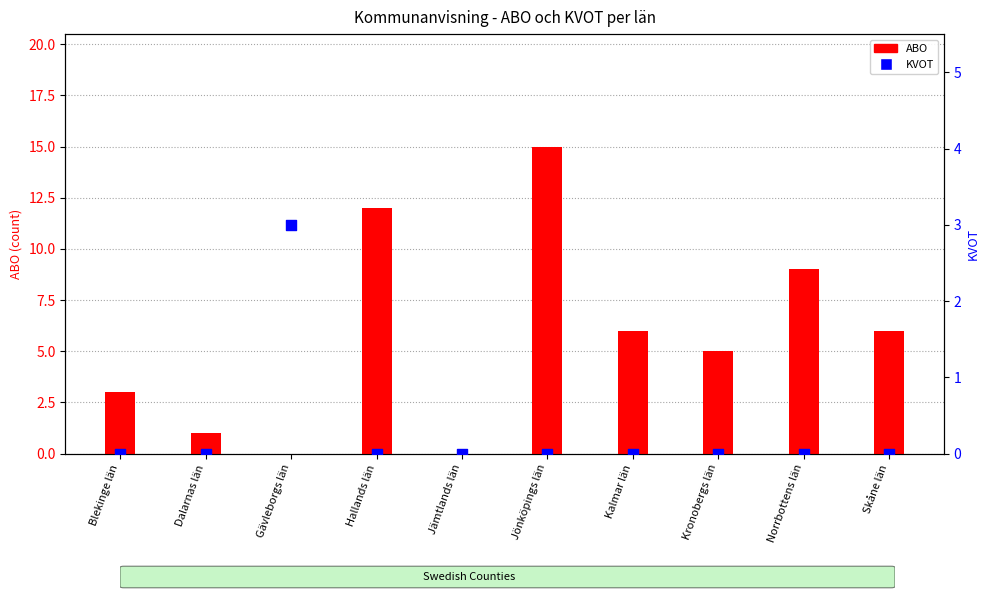

At how many categories does at least one series exceed 4?

6